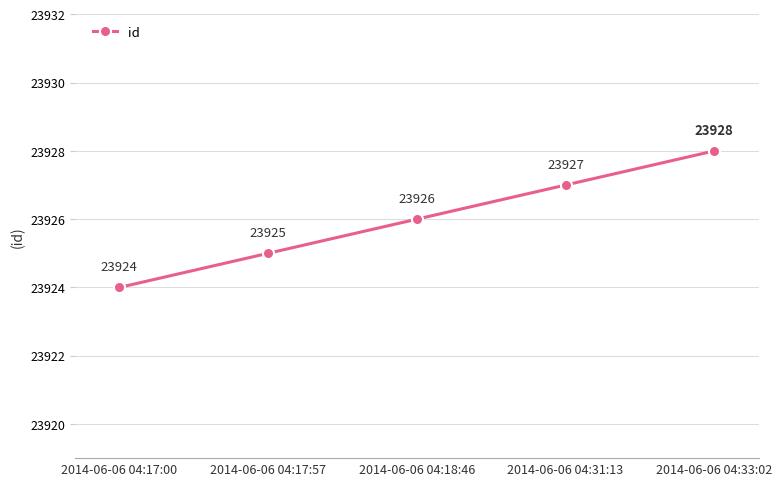

True or false: there are more than 2 points higher than both neighbors.

False